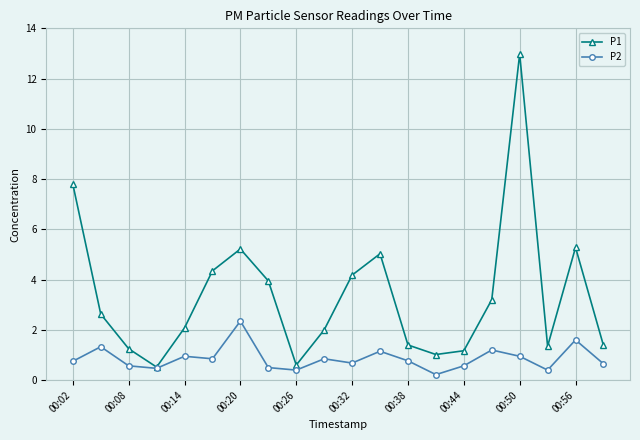

What is the maximum value for P2?

2.4